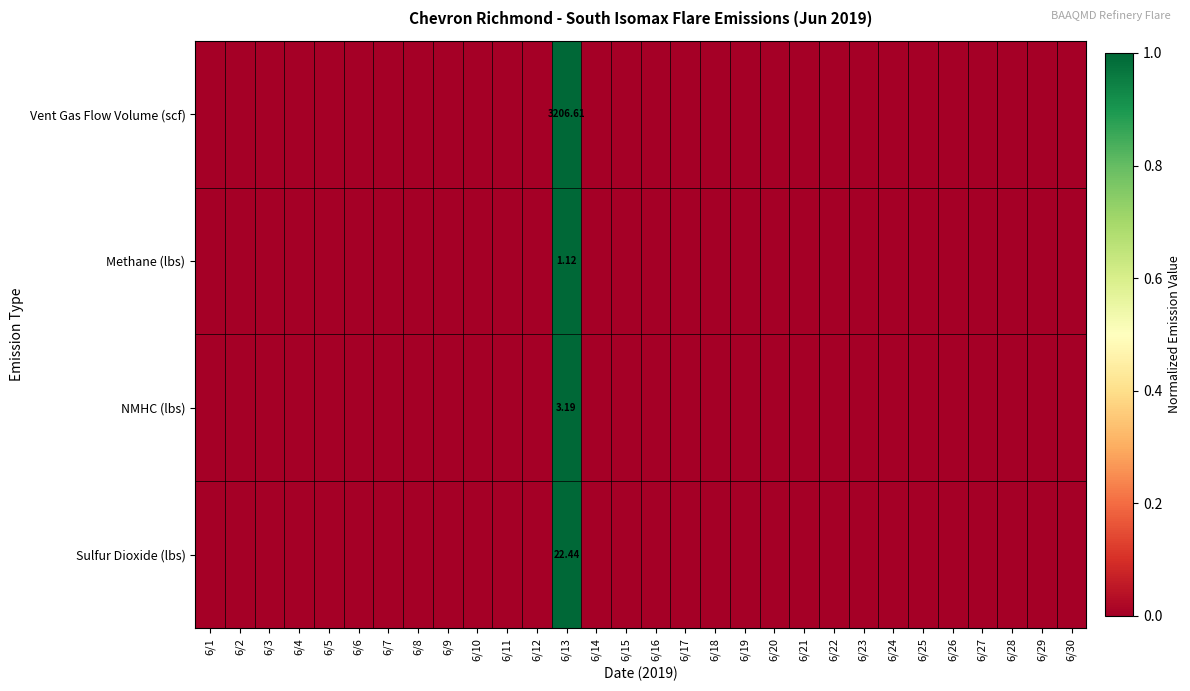

How many series are shown in this chart?

4